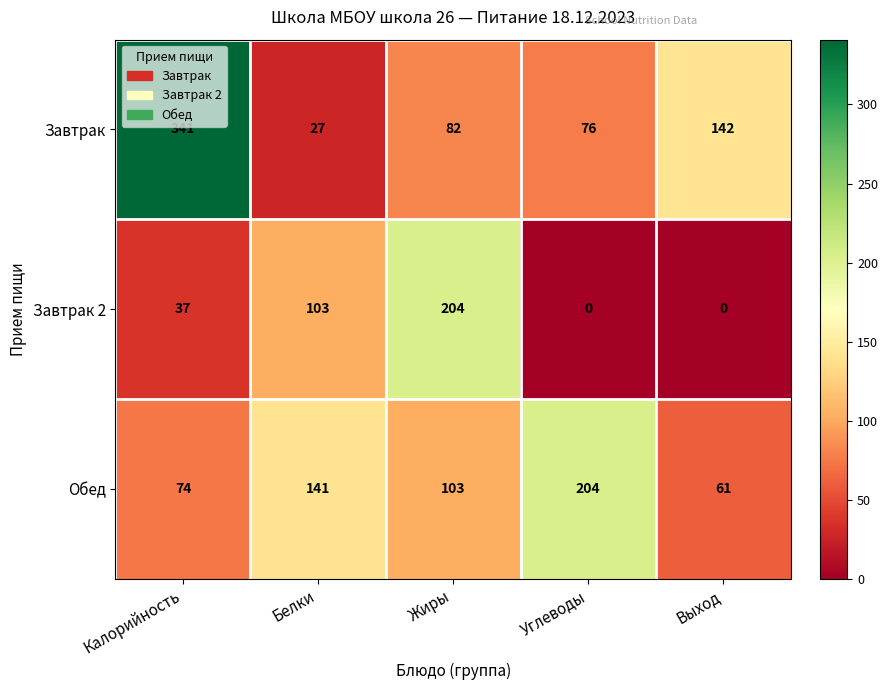

Reading left to right, list all the values displayed in this chart.

Завтрак: Калорийность=341	Белки=27	Жиры=82	Углеводы=76	Выход=142
Завтрак 2: Калорийность=37	Белки=103	Жиры=204	Углеводы=0	Выход=0
Обед: Калорийность=74	Белки=141	Жиры=103	Углеводы=204	Выход=61